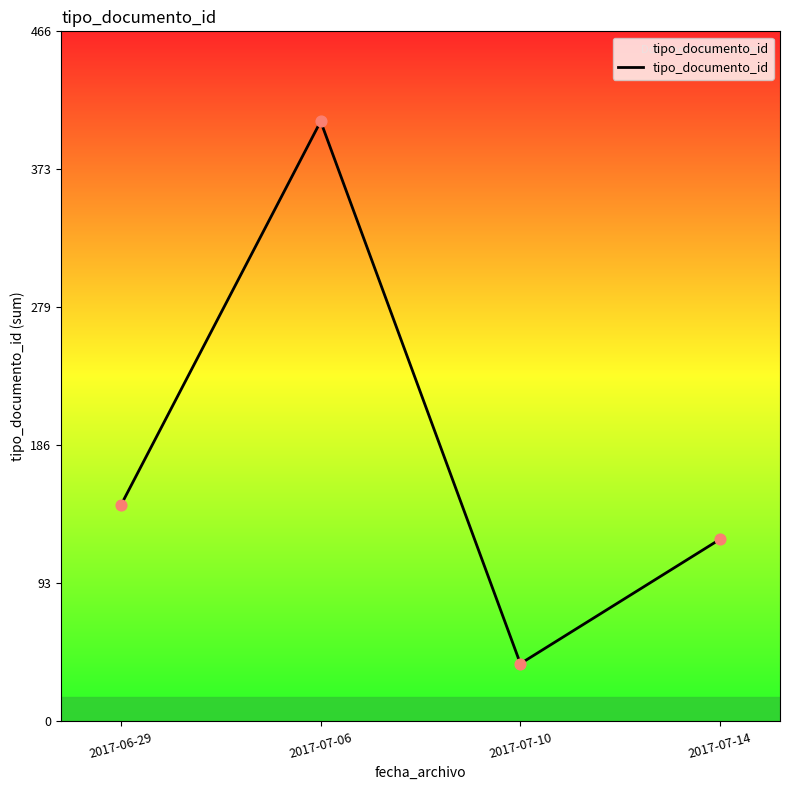

Approximately how many times larger is the value at 2017-06-29 compared to 2017-07-06?

0.4